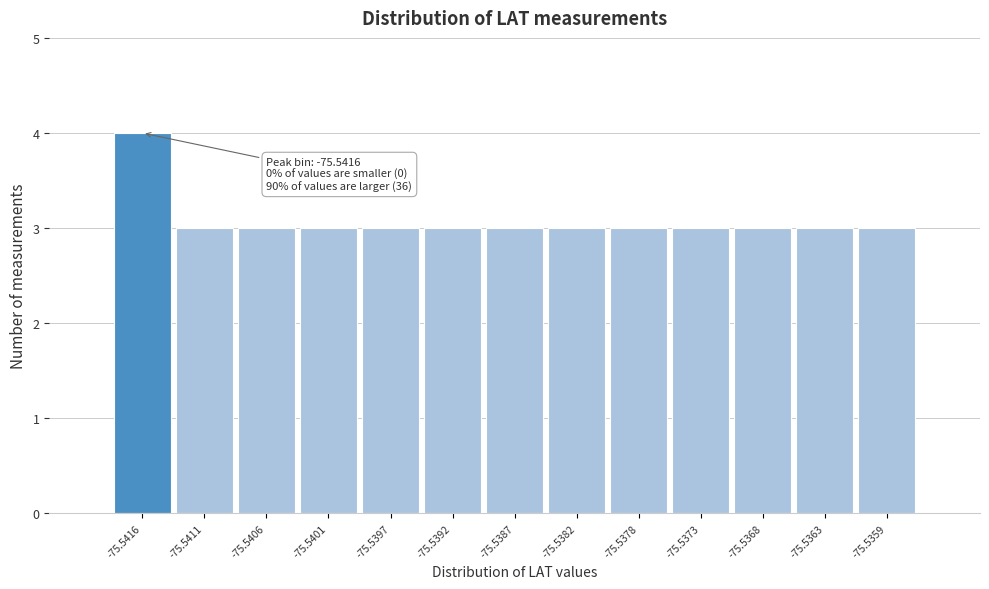

Reading left to right, list all the values displayed in this chart.

4	3	3	3	3	3	3	3	3	3	3	3	3